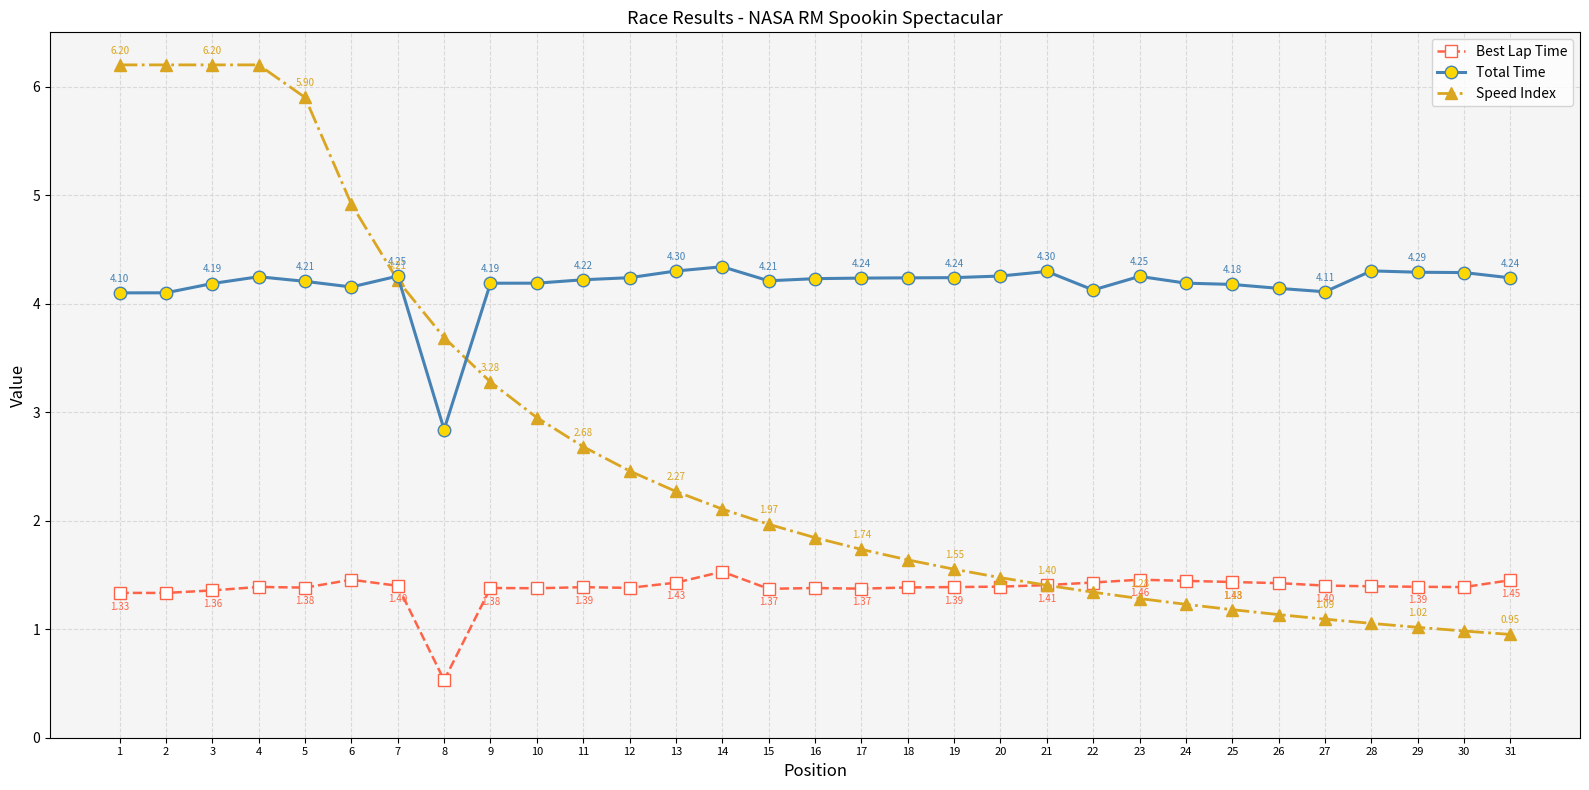

In Best Lap Time, how many points are higher than both neighbors (excluding endpoints)?

7